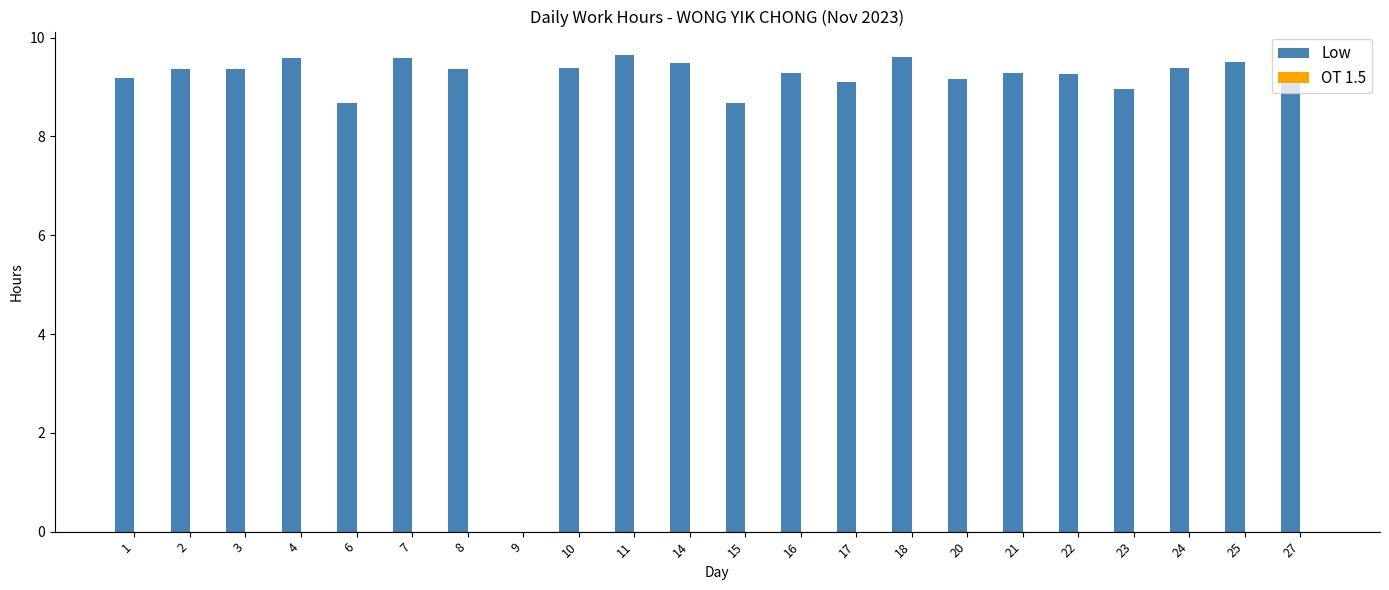

At which label is the value closest to 4?

9